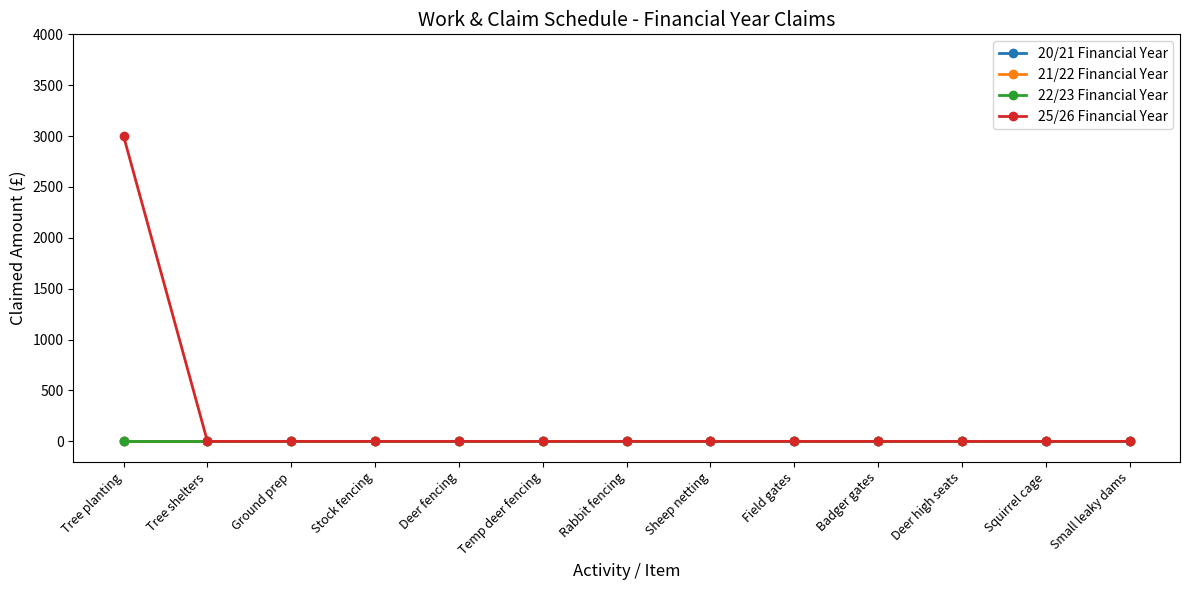

How many distinct data groups are displayed?

4